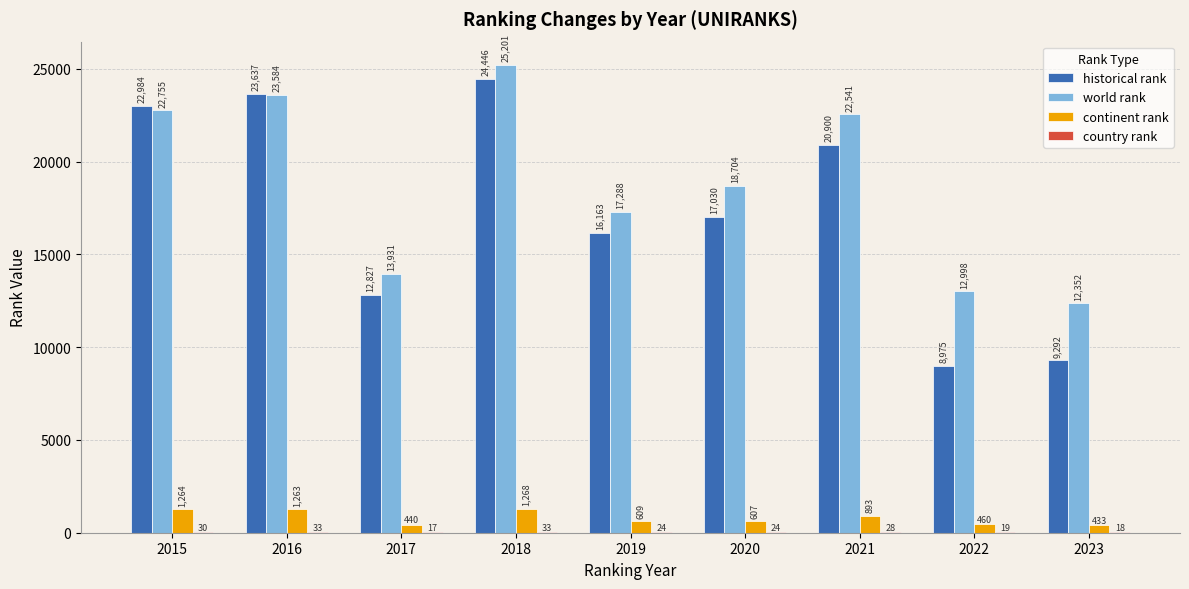

How many distinct data groups are displayed?

4